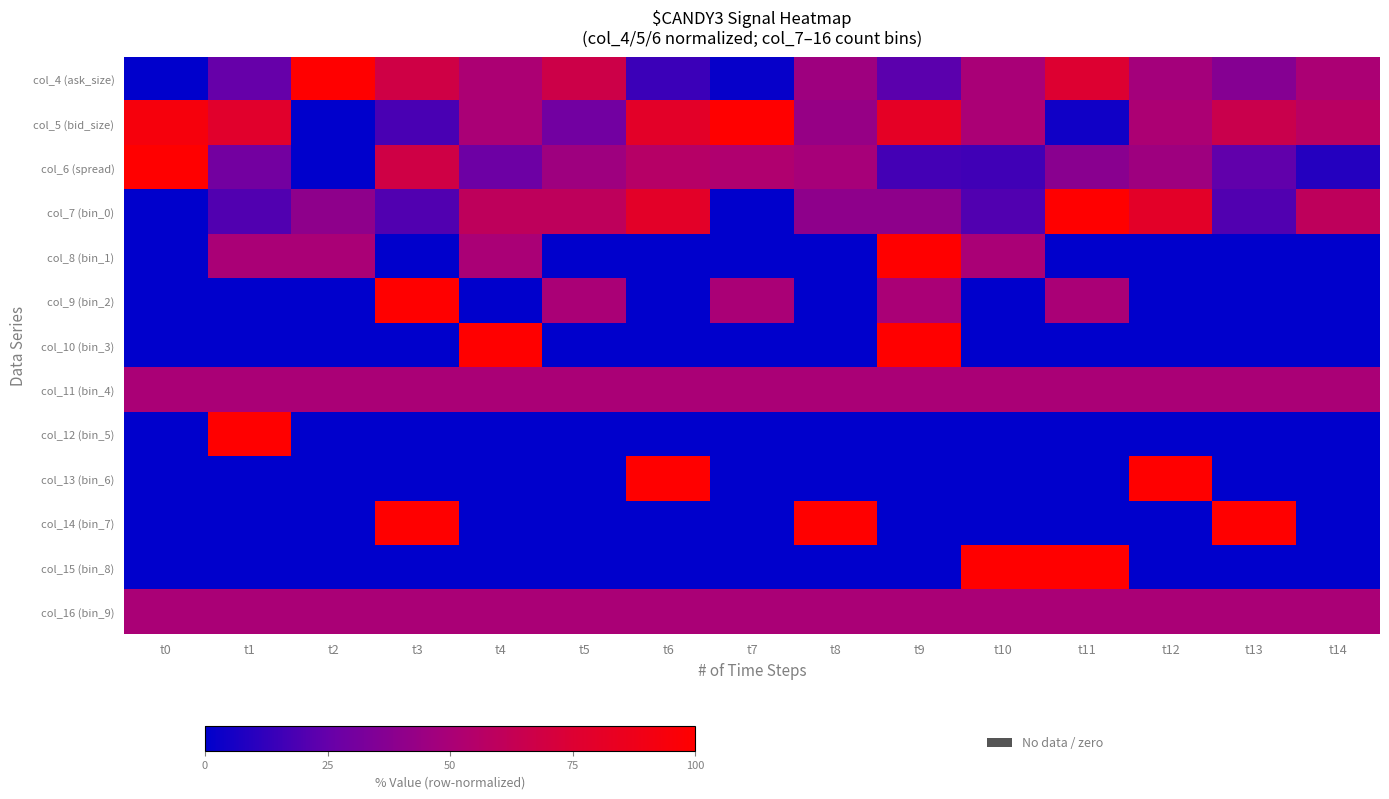

Reading left to right, extract all data points from this chart.

col_4 (ask_size): t0=0.0	t1=25.1	t2=100.0	t3=68.0	t4=51.3	t5=67.1	t6=14.5	t7=1.7	t8=46.1	t9=22.6	t10=49.9	t11=75.7	t12=47.8	t13=36.5	t14=50.8
col_5 (bid_size): t0=93.6	t1=78.5	t2=0.0	t3=18.1	t4=50.4	t5=29.4	t6=79.8	t7=100.0	t8=42.8	t9=81.3	t10=50.6	t11=4.0	t12=51.5	t13=65.5	t14=57.7
col_6 (spread): t0=100.0	t1=30.0	t2=0.0	t3=68.0	t4=28.0	t5=46.0	t6=56.0	t7=53.0	t8=49.0	t9=17.0	t10=16.0	t11=38.0	t12=46.0	t13=24.0	t14=9.0
col_7 (bin_0): t0=0.0	t1=20.0	t2=40.0	t3=20.0	t4=60.0	t5=60.0	t6=80.0	t7=0.0	t8=40.0	t9=40.0	t10=20.0	t11=100.0	t12=80.0	t13=20.0	t14=60.0
col_8 (bin_1): t0=0.0	t1=50.0	t2=50.0	t3=0.0	t4=50.0	t5=0.0	t6=0.0	t7=0.0	t8=0.0	t9=100.0	t10=50.0	t11=0.0	t12=0.0	t13=0.0	t14=0.0
col_9 (bin_2): t0=0.0	t1=0.0	t2=0.0	t3=100.0	t4=0.0	t5=50.0	t6=0.0	t7=50.0	t8=0.0	t9=50.0	t10=0.0	t11=50.0	t12=0.0	t13=0.0	t14=0.0
col_10 (bin_3): t0=0.0	t1=0.0	t2=0.0	t3=0.0	t4=100.0	t5=0.0	t6=0.0	t7=0.0	t8=0.0	t9=100.0	t10=0.0	t11=0.0	t12=0.0	t13=0.0	t14=0.0
col_11 (bin_4): t0=50.0	t1=50.0	t2=50.0	t3=50.0	t4=50.0	t5=50.0	t6=50.0	t7=50.0	t8=50.0	t9=50.0	t10=50.0	t11=50.0	t12=50.0	t13=50.0	t14=50.0
col_12 (bin_5): t0=0.0	t1=100.0	t2=0.0	t3=0.0	t4=0.0	t5=0.0	t6=0.0	t7=0.0	t8=0.0	t9=0.0	t10=0.0	t11=0.0	t12=0.0	t13=0.0	t14=0.0
col_13 (bin_6): t0=0.0	t1=0.0	t2=0.0	t3=0.0	t4=0.0	t5=0.0	t6=100.0	t7=0.0	t8=0.0	t9=0.0	t10=0.0	t11=0.0	t12=100.0	t13=0.0	t14=0.0
col_14 (bin_7): t0=0.0	t1=0.0	t2=0.0	t3=100.0	t4=0.0	t5=0.0	t6=0.0	t7=0.0	t8=100.0	t9=0.0	t10=0.0	t11=0.0	t12=0.0	t13=100.0	t14=0.0
col_15 (bin_8): t0=0.0	t1=0.0	t2=0.0	t3=0.0	t4=0.0	t5=0.0	t6=0.0	t7=0.0	t8=0.0	t9=0.0	t10=100.0	t11=100.0	t12=0.0	t13=0.0	t14=0.0
col_16 (bin_9): t0=50.0	t1=50.0	t2=50.0	t3=50.0	t4=50.0	t5=50.0	t6=50.0	t7=50.0	t8=50.0	t9=50.0	t10=50.0	t11=50.0	t12=50.0	t13=50.0	t14=50.0